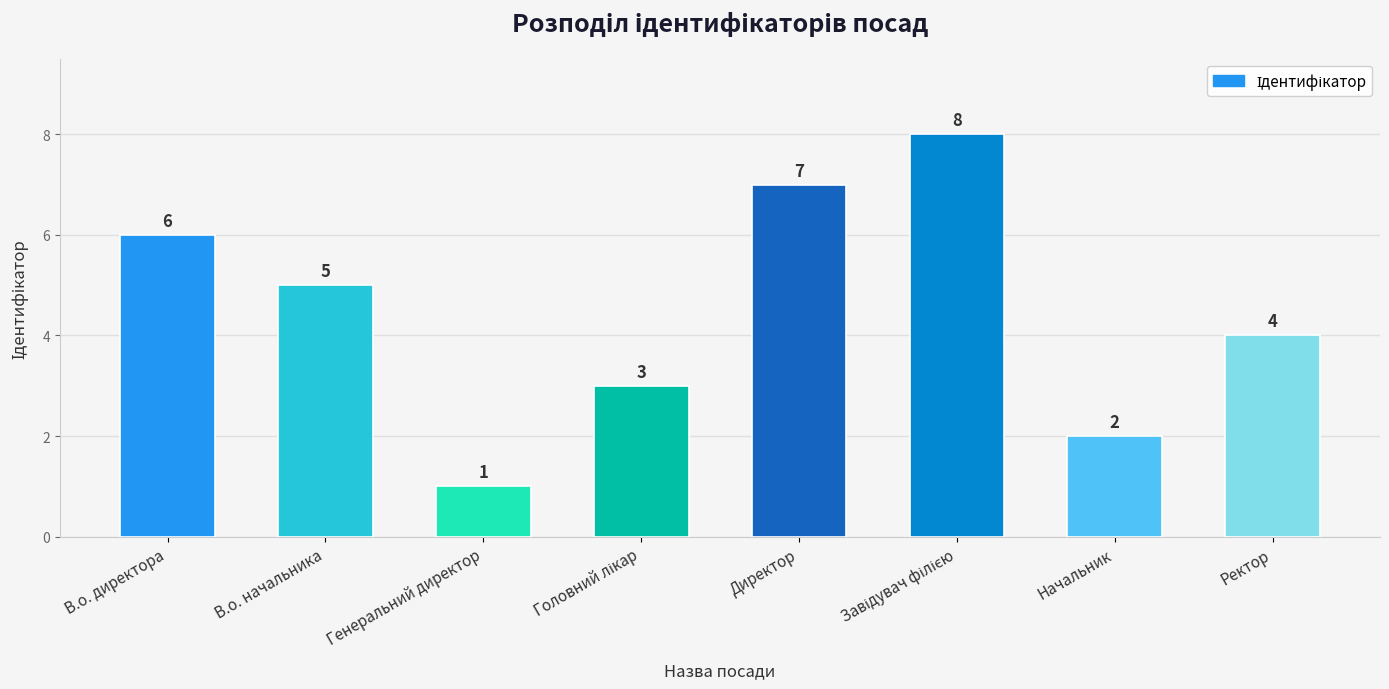

How many values are between 3 and 7?

5